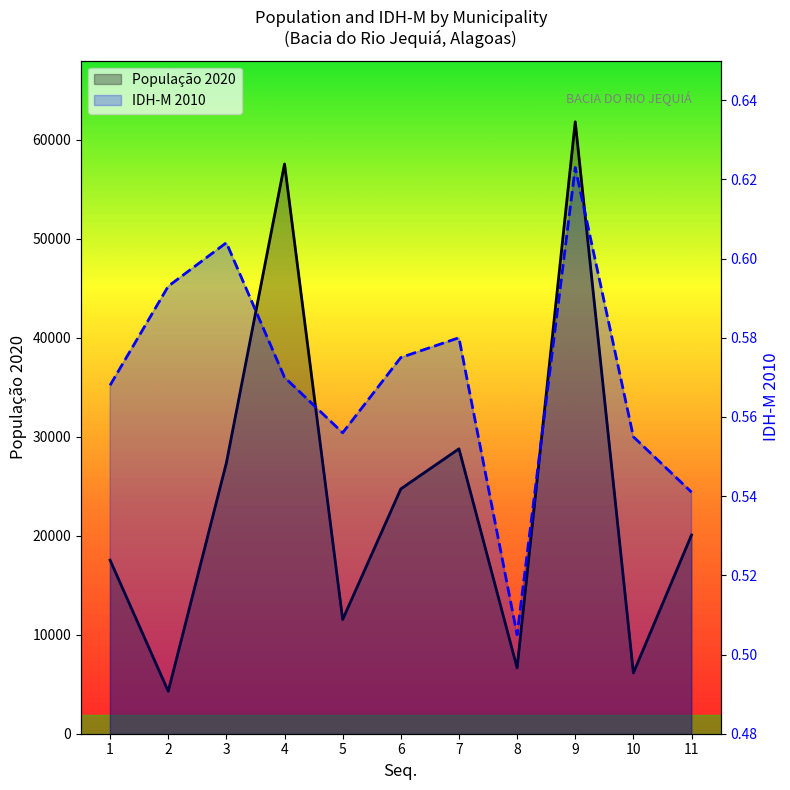

What is the approximate value of População 2020 at 5?

11536.0